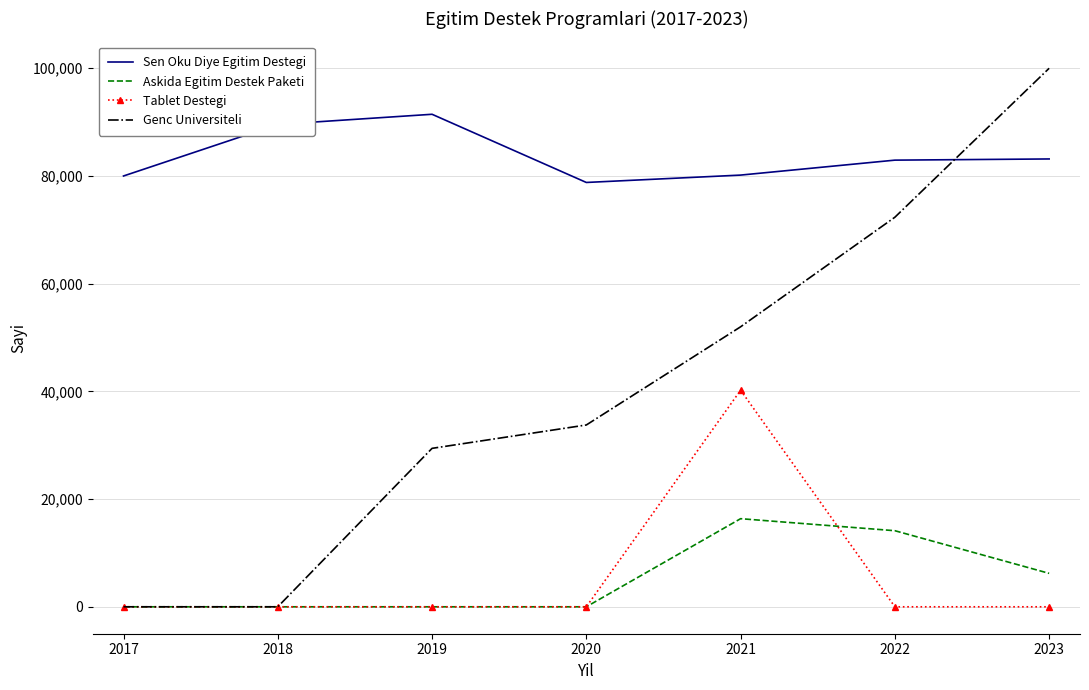

What is the approximate value of Genc Universiteli at 2019?

29423